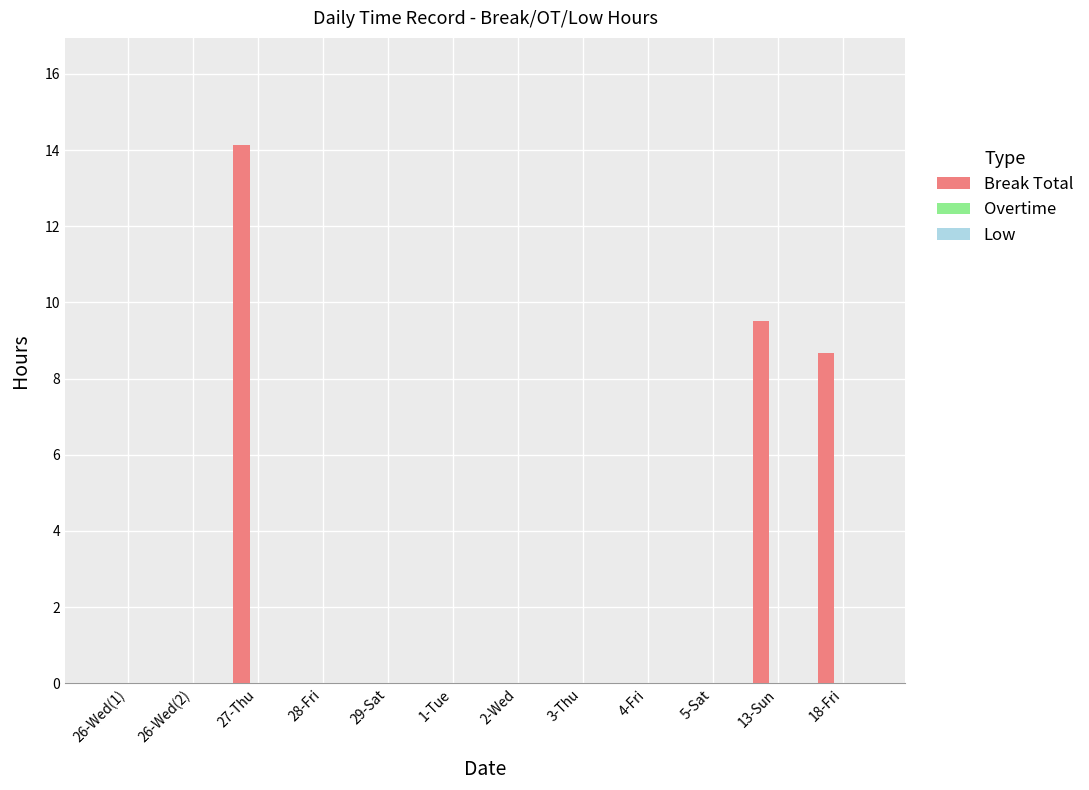

True or false: the data shows -9.9 at 26-Wed(1).

False